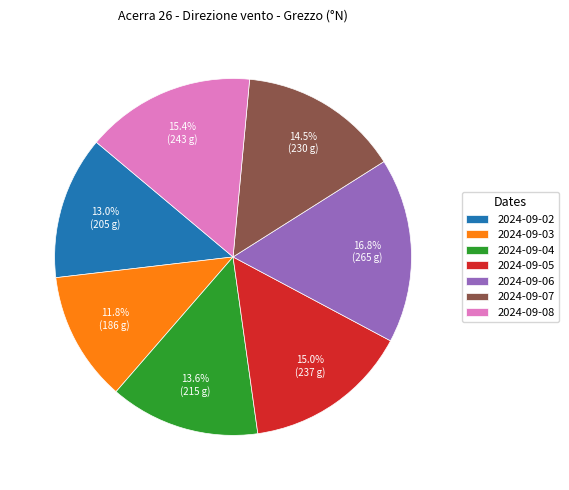

Does 2024-09-04 account for over 50% of the chart?

No